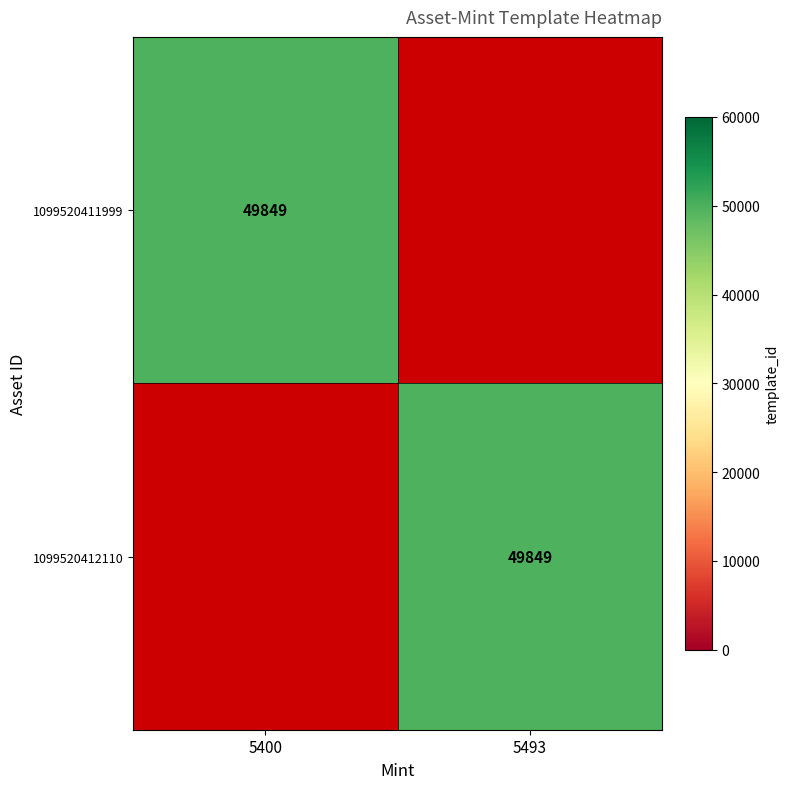

Is it true that 1099520412110 equals 79041 at 5493?

False